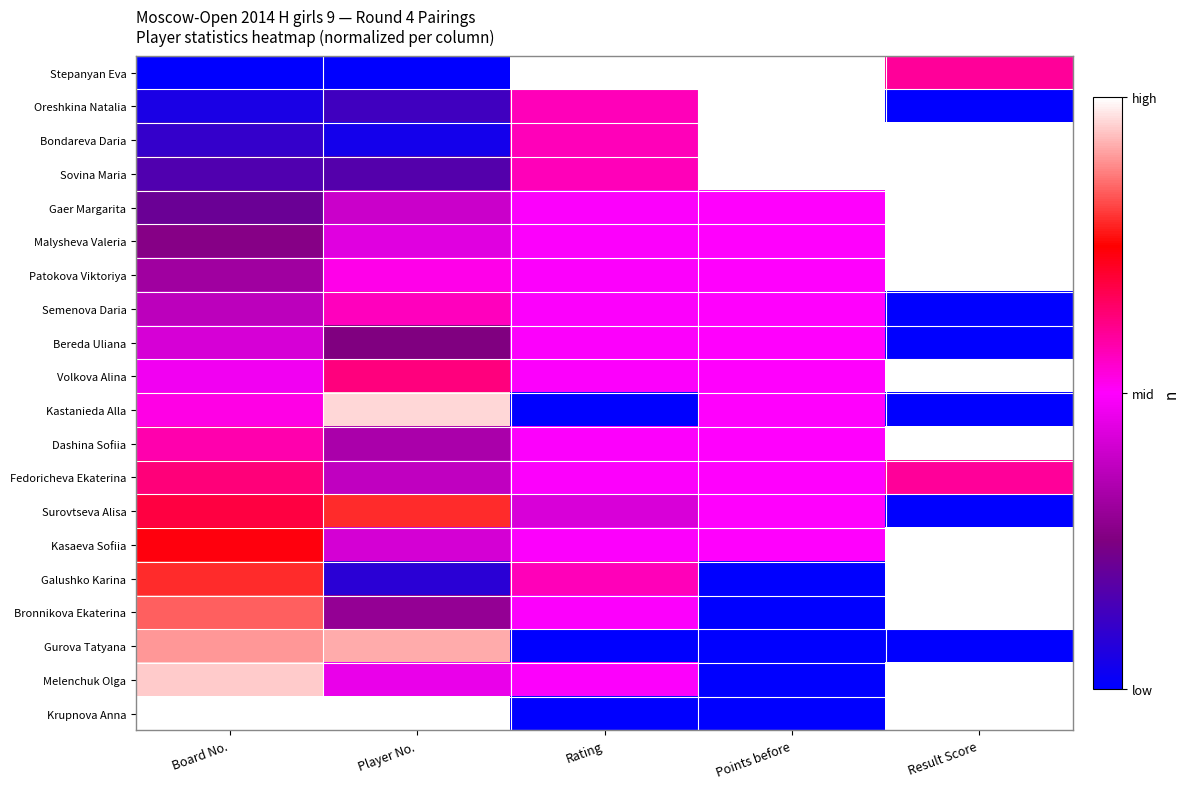

Reading left to right, extract all data points from this chart.

Stepanyan Eva: Board No.=0.0	Player No.=0.0	Rating=1.0	Points before=1.0	Result Score=0.6
Oreshkina Natalia: Board No.=0.1	Player No.=0.1	Rating=0.6	Points before=1.0	Result Score=0.0
Bondareva Daria: Board No.=0.1	Player No.=0.0	Rating=0.6	Points before=1.0	Result Score=1.0
Sovina Maria: Board No.=0.2	Player No.=0.2	Rating=0.6	Points before=1.0	Result Score=1.0
Gaer Margarita: Board No.=0.2	Player No.=0.4	Rating=0.5	Points before=0.5	Result Score=1.0
Malysheva Valeria: Board No.=0.3	Player No.=0.4	Rating=0.5	Points before=0.5	Result Score=1.0
Patokova Viktoriya: Board No.=0.3	Player No.=0.5	Rating=0.5	Points before=0.5	Result Score=1.0
Semenova Daria: Board No.=0.4	Player No.=0.6	Rating=0.5	Points before=0.5	Result Score=0.0
Bereda Uliana: Board No.=0.4	Player No.=0.2	Rating=0.5	Points before=0.5	Result Score=0.0
Volkova Alina: Board No.=0.5	Player No.=0.6	Rating=0.5	Points before=0.5	Result Score=1.0
Kastanieda Alla: Board No.=0.5	Player No.=1.0	Rating=0.0	Points before=0.5	Result Score=0.0
Dashina Sofiia: Board No.=0.6	Player No.=0.3	Rating=0.5	Points before=0.5	Result Score=1.0
Fedoricheva Ekaterina: Board No.=0.6	Player No.=0.4	Rating=0.5	Points before=0.5	Result Score=0.6
Surovtseva Alisa: Board No.=0.7	Player No.=0.8	Rating=0.4	Points before=0.5	Result Score=0.0
Kasaeva Sofiia: Board No.=0.7	Player No.=0.4	Rating=0.5	Points before=0.5	Result Score=1.0
Galushko Karina: Board No.=0.8	Player No.=0.1	Rating=0.6	Points before=0.0	Result Score=1.0
Bronnikova Ekaterina: Board No.=0.8	Player No.=0.3	Rating=0.5	Points before=0.0	Result Score=1.0
Gurova Tatyana: Board No.=0.9	Player No.=0.9	Rating=0.0	Points before=0.0	Result Score=0.0
Melenchuk Olga: Board No.=0.9	Player No.=0.5	Rating=0.5	Points before=0.0	Result Score=1.0
Krupnova Anna: Board No.=1.0	Player No.=1.0	Rating=0.0	Points before=0.0	Result Score=1.0